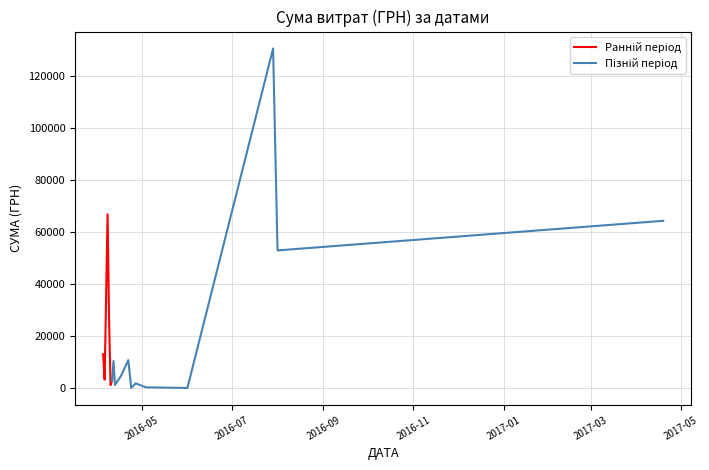

Which label corresponds to the largest value in the chart?

29.07.2016